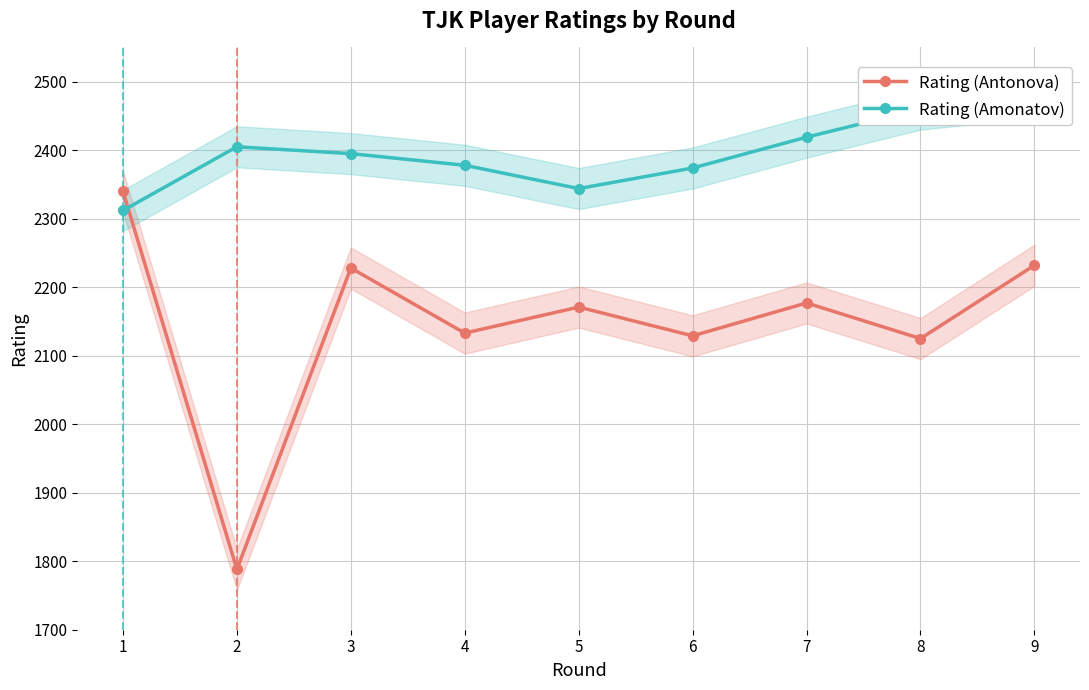

Is the value of Rating (Amonatov) at 9 greater than the value of Rating (Antonova) at 4?

Yes